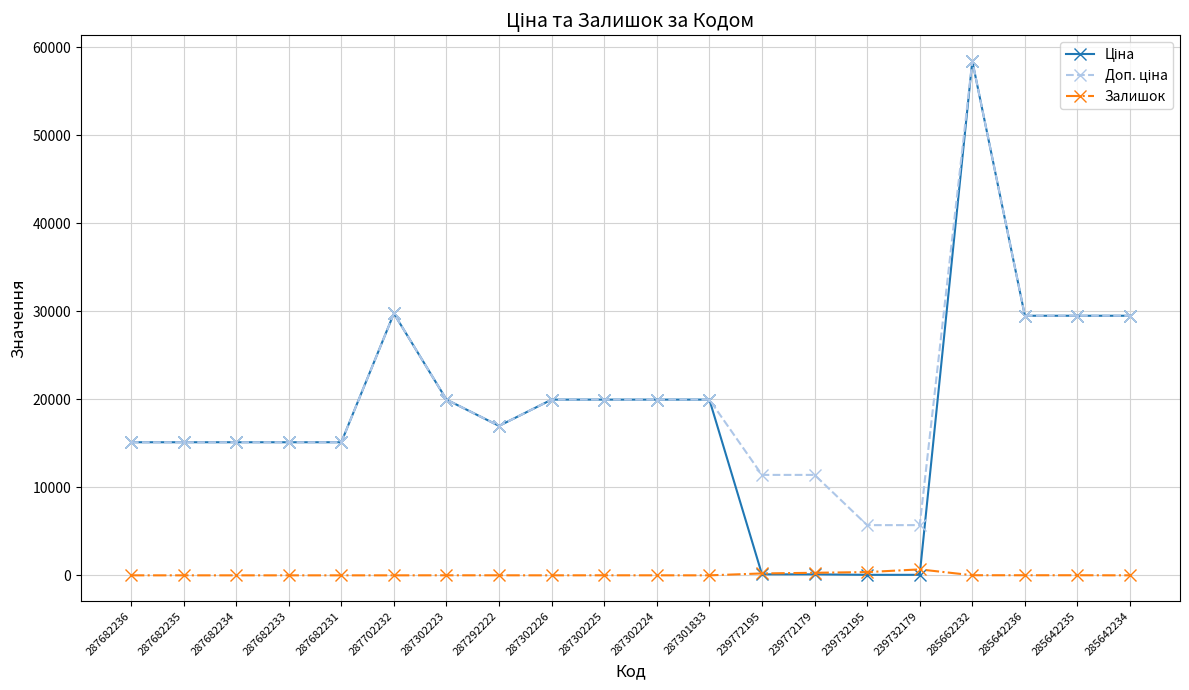

Which category has the highest value across all series?

285662232